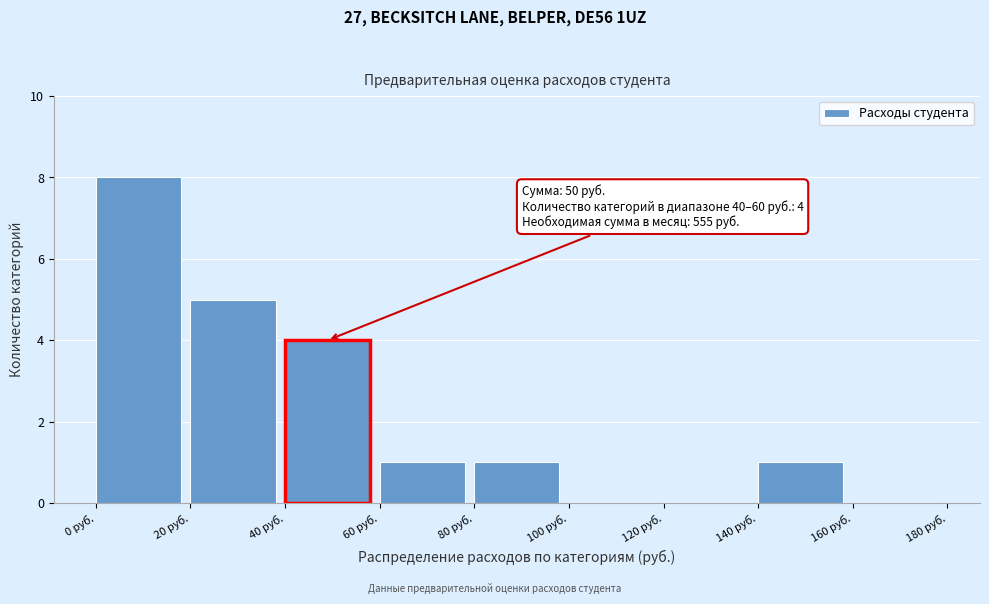

Which range on the x-axis has the tallest bar?

0 to 20